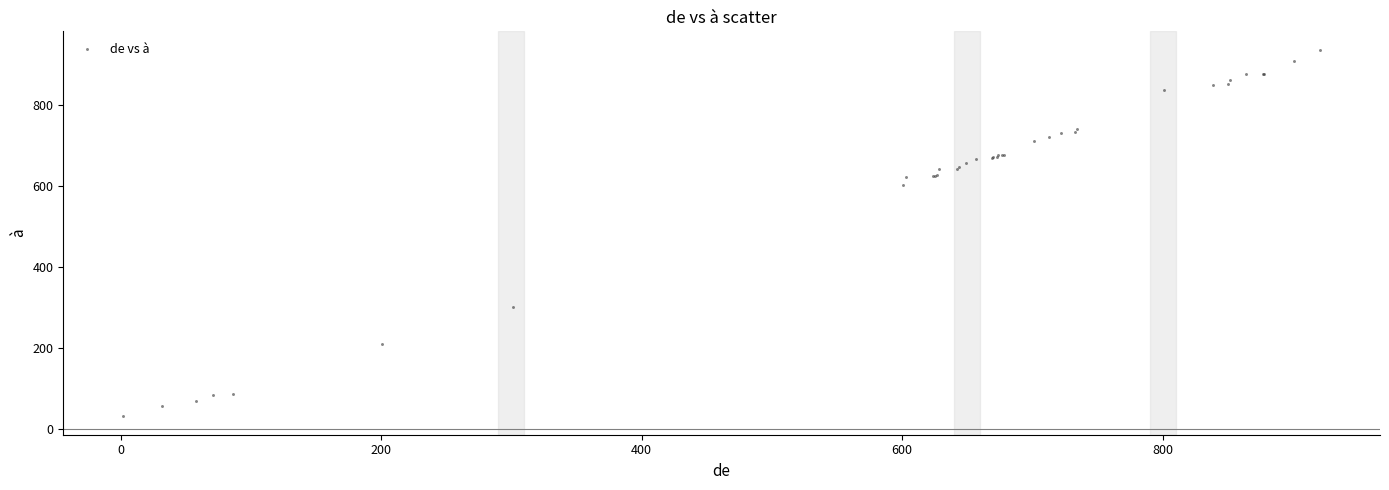

What Y value in the scatter plot is closest to 484?

602